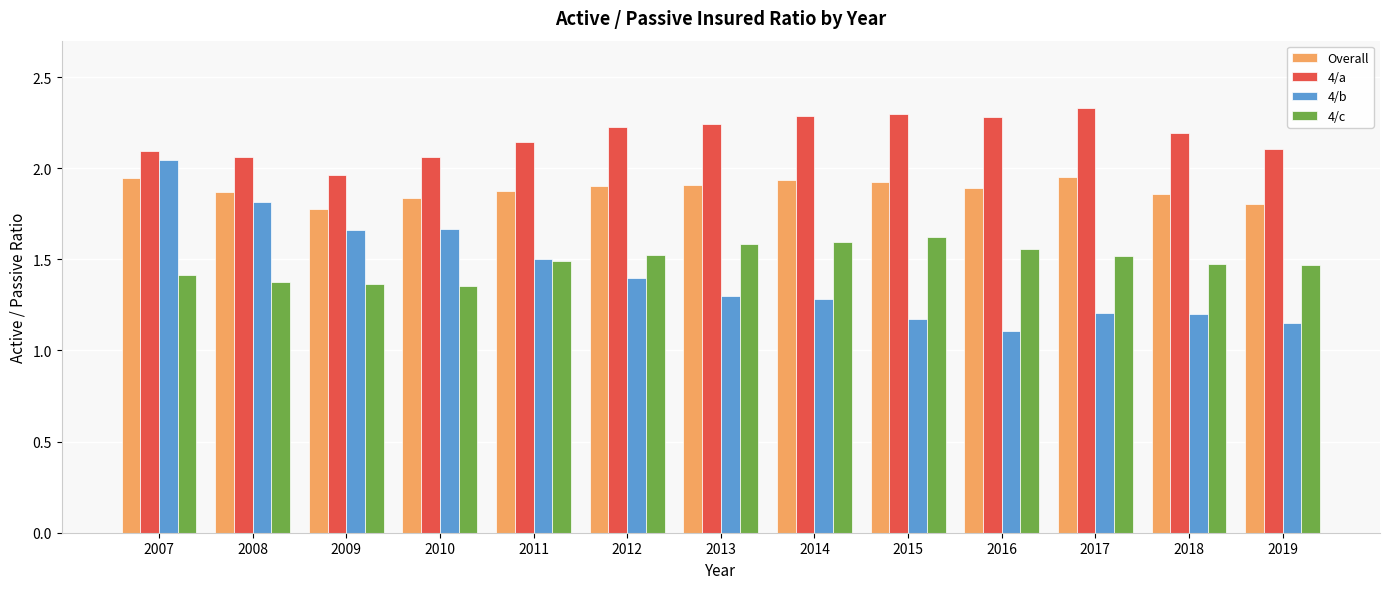

What is the sum of the 4/c values at 2018 and 2019?

2.9